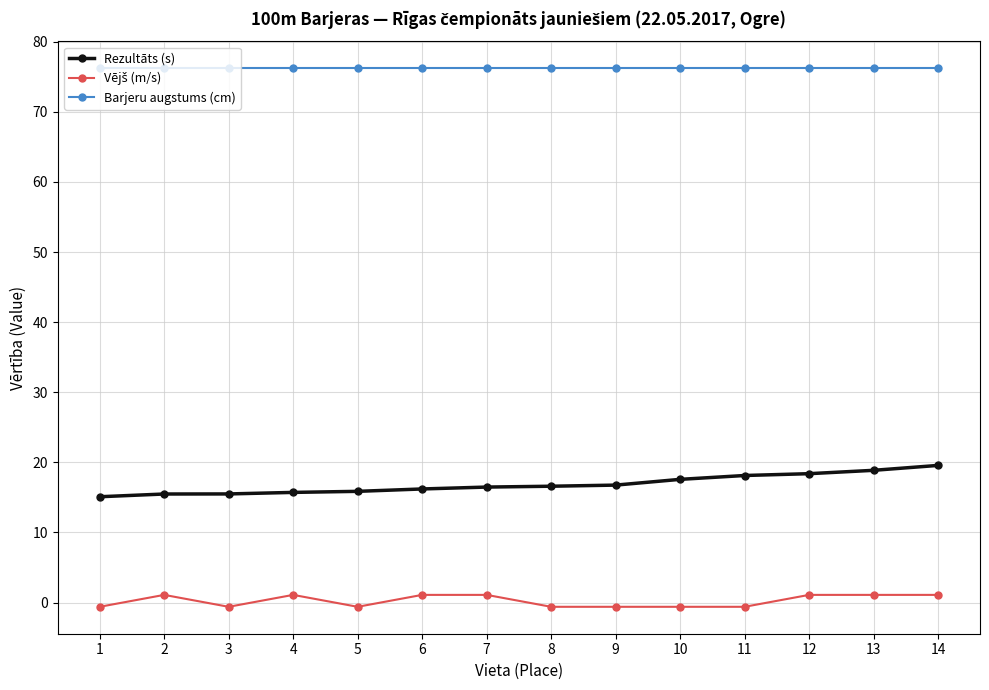

What is the spread (max minus min) of values at 6?

75.1